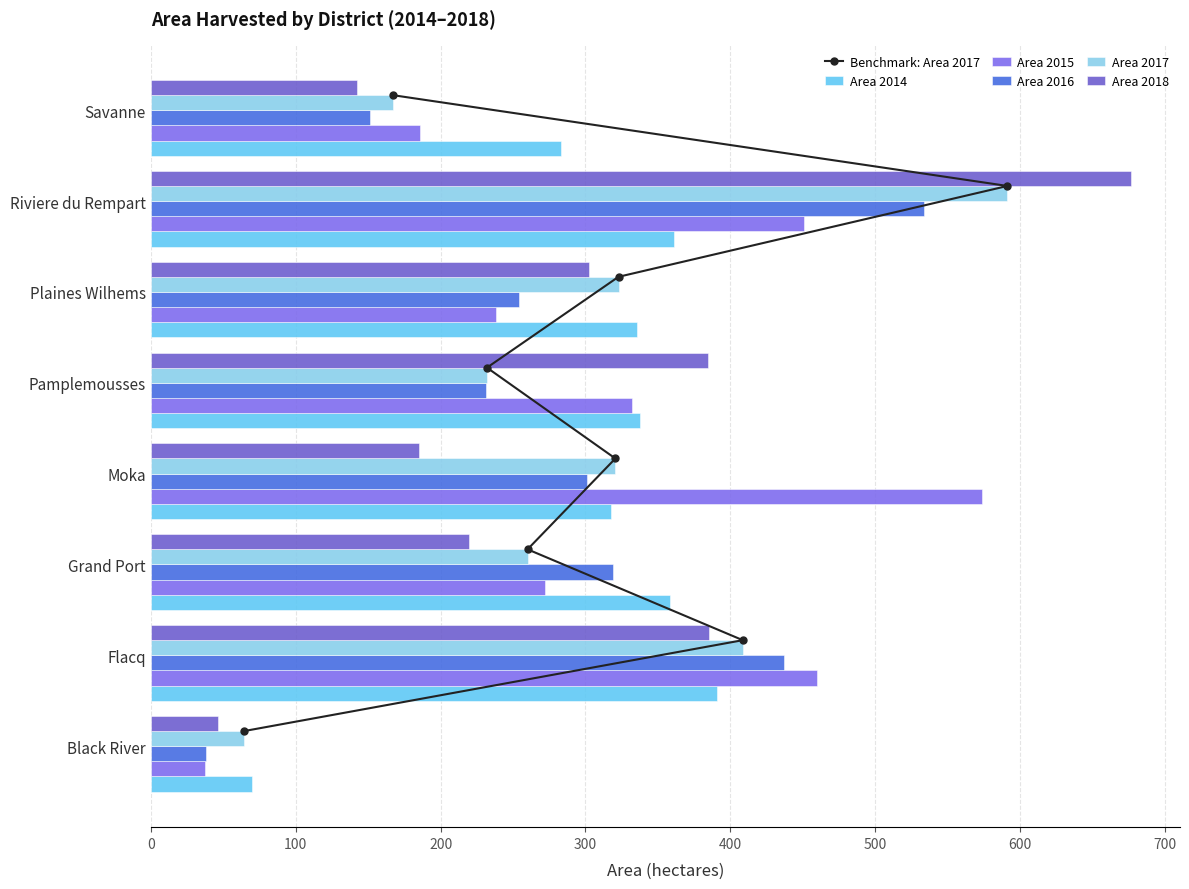

What value does the Area 2018 series have at Riviere du Rempart?

676.6